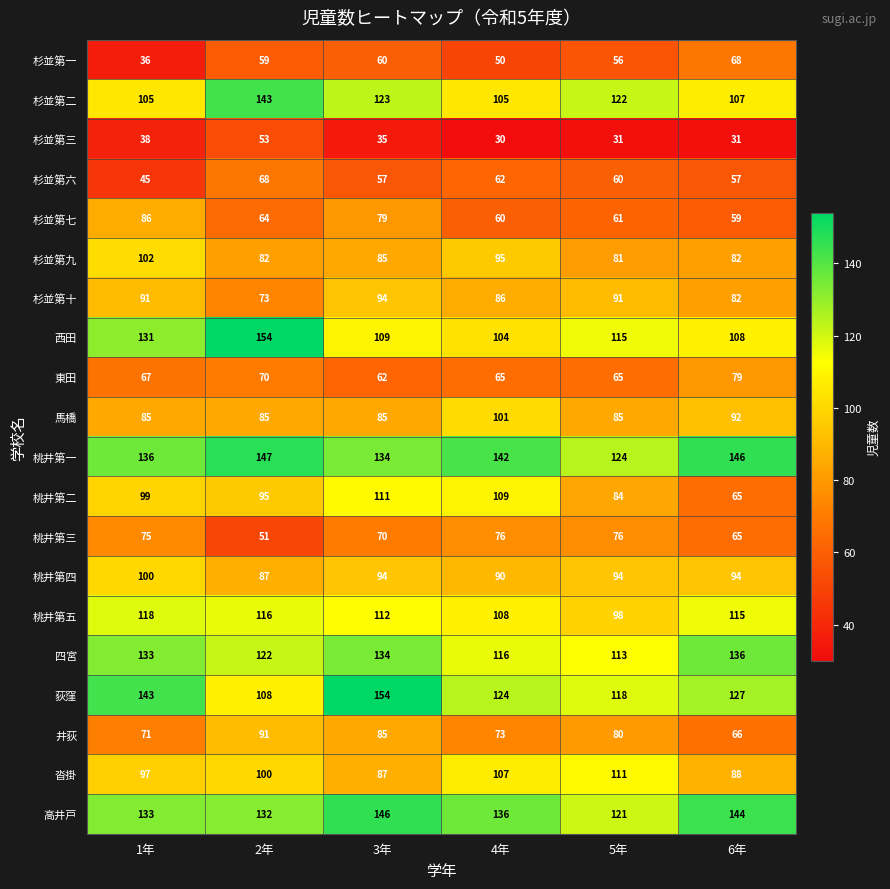

What is the average value of the 杉並第一 series?

55